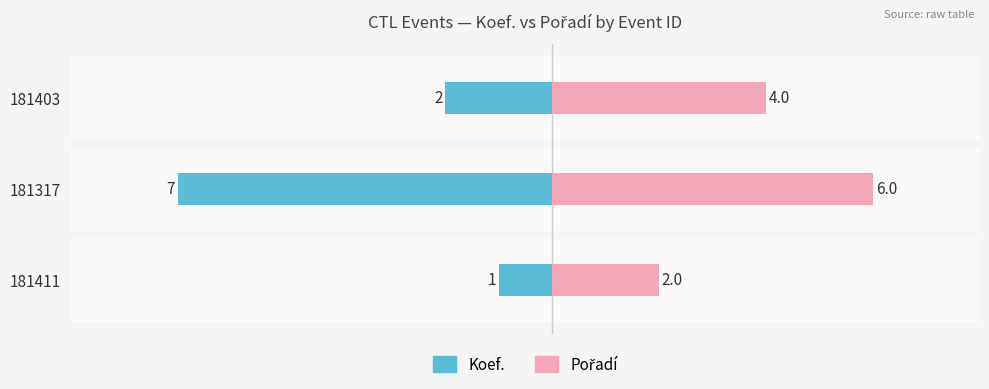

How many bars are there in each group?

2